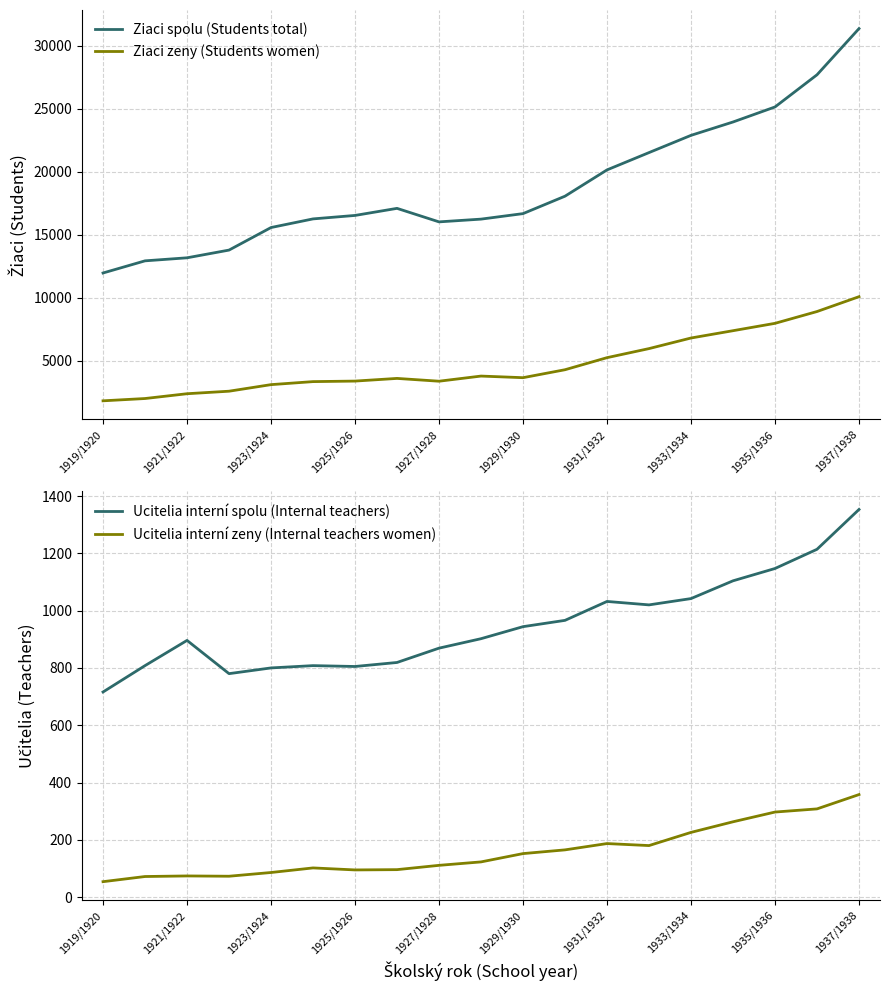

Reading left to right, what are all the values shown in this chart?

Ziaci spolu (Students total): 11951	12916	13157	13770	15561	16247	16522	17084	16011	16229	16666	18051	20138	21513	22882	23943	25137	27692	31359
Ziaci zeny (Students women): 1800	1982	2363	2563	3085	3325	3367	3579	3357	3765	3637	4269	5227	5947	6788	7368	7953	8890	10069
Ucitelia interní spolu (Internal teachers): 716	808	896	780	800	808	805	819	869	902	944	966	1032	1020	1042	1104	1147	1214	1353
Ucitelia interní zeny (Internal teachers women): 54	72	74	73	86	102	95	96	111	123	152	165	187	180	226	263	297	308	358